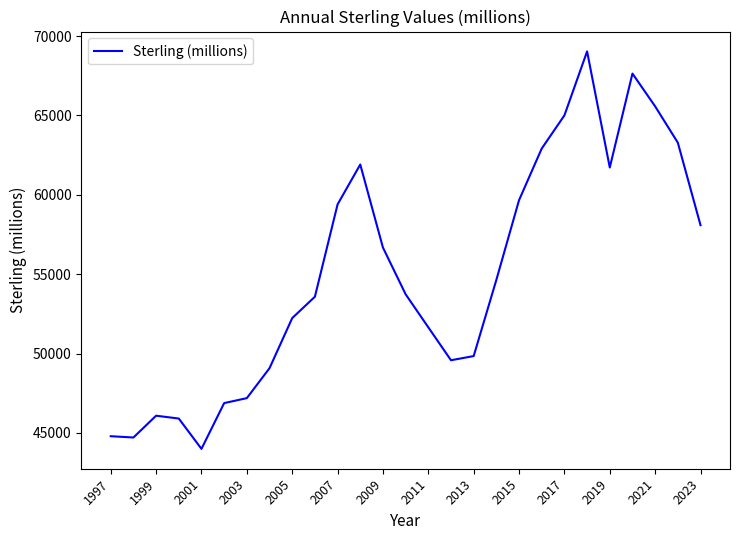

Count the number of categories in the chart.

27